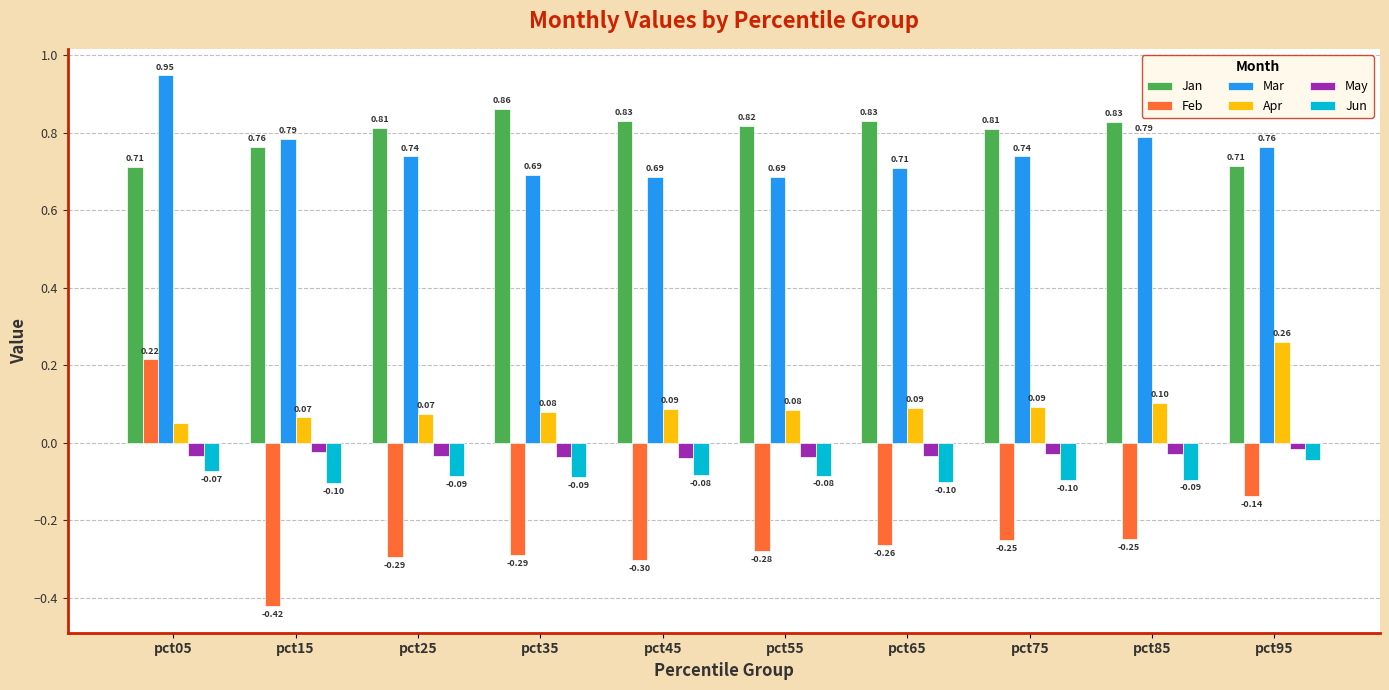

Is the value of Apr at pct45 greater than the value of Feb at pct95?

Yes